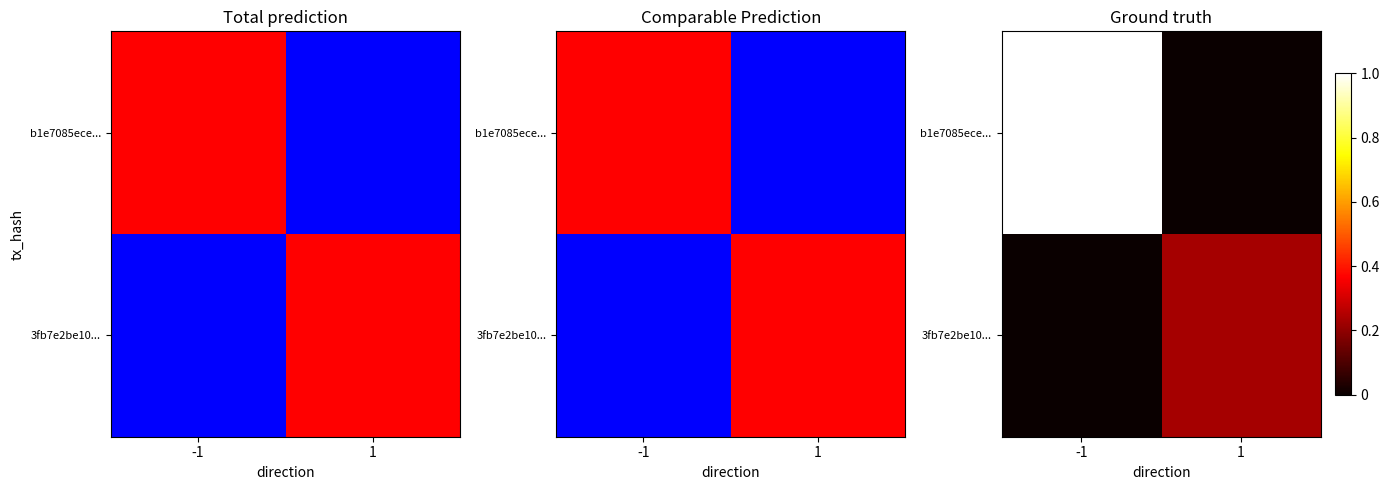

Which series has the widest spread of values?

b1e7085ece...